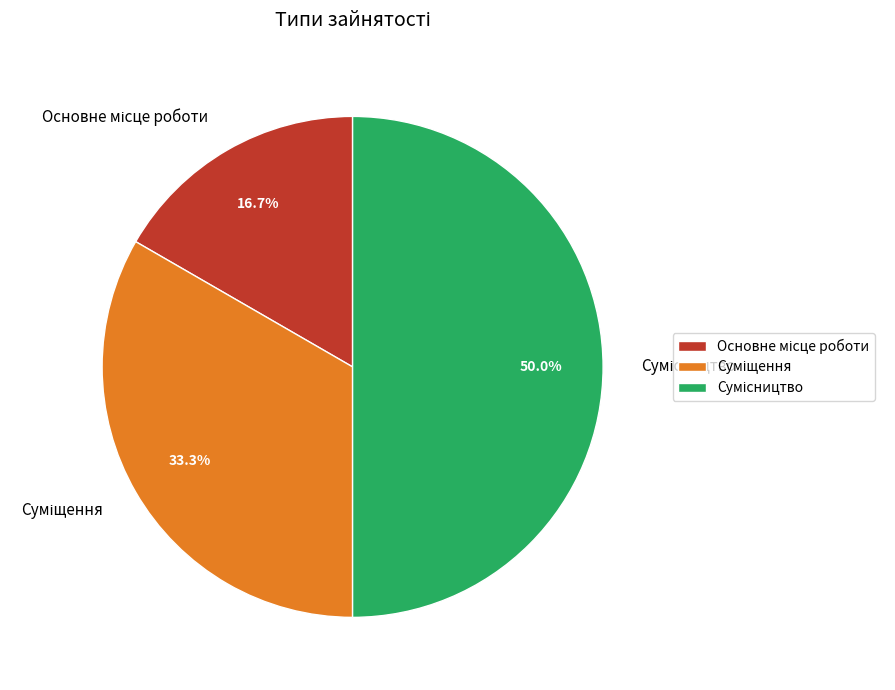

How many slices are in this pie chart?

3